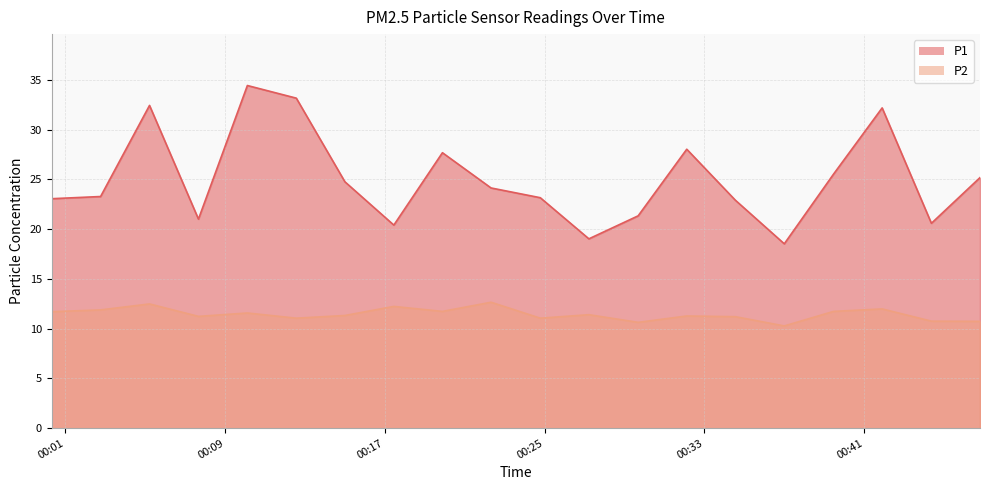

At which category does P1 reach its first local valley?

2023-04-29T00:07:40